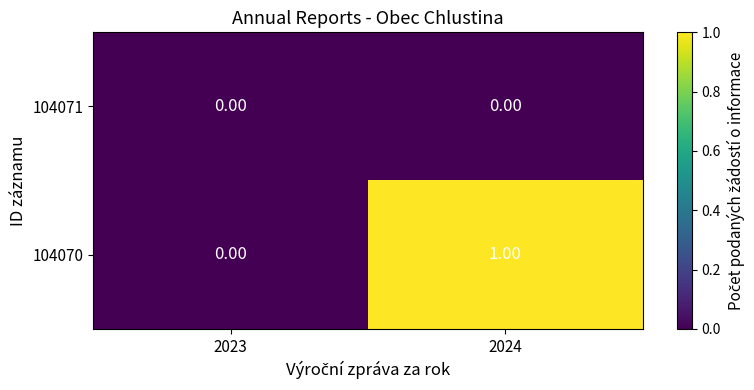

Between 2023 and 2024, which series saw the biggest shift?

104070